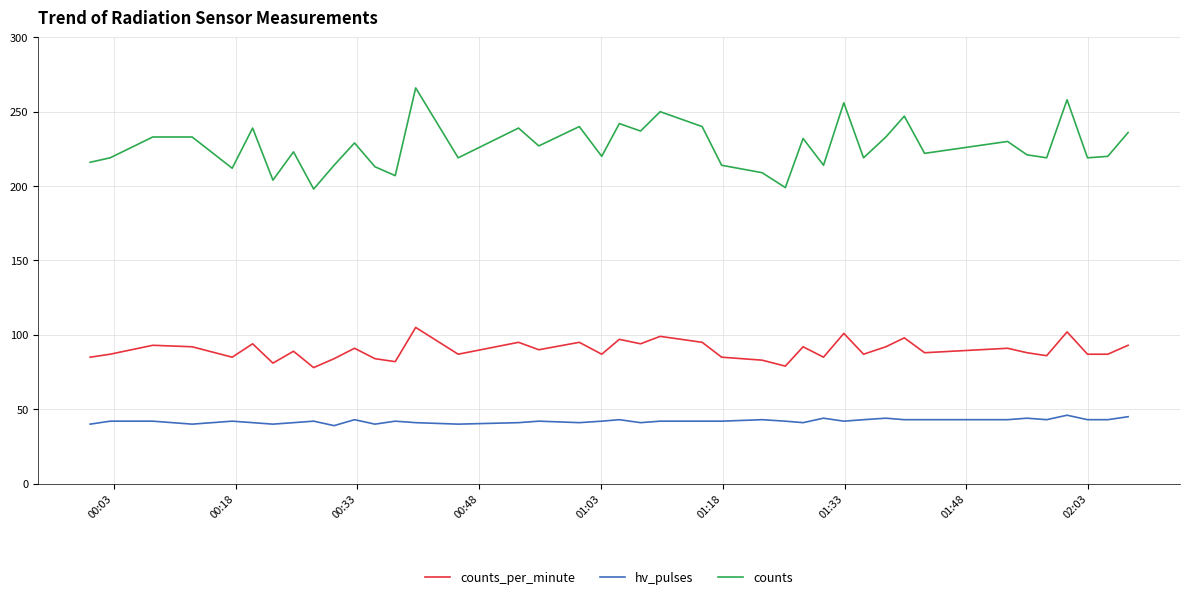

What is the difference between the maximum and minimum values in the counts_per_minute series?

27